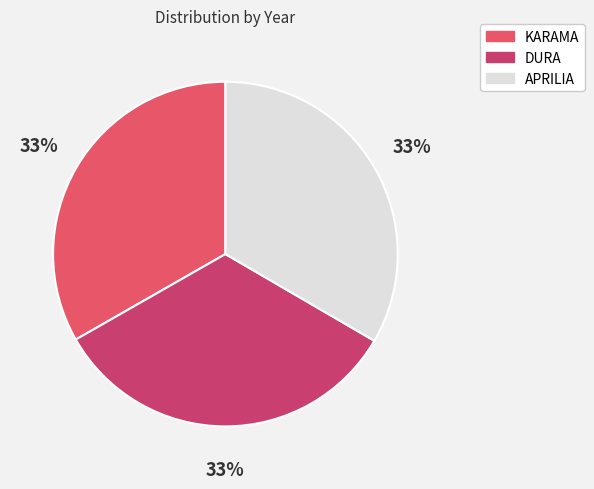

What is the smallest slice in the pie chart?

KARAMA